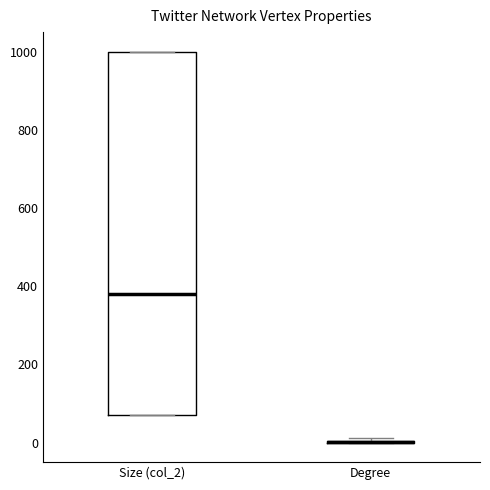

Comparing the boxes themselves (not the whiskers), which one is the tallest?

Size (col_2)